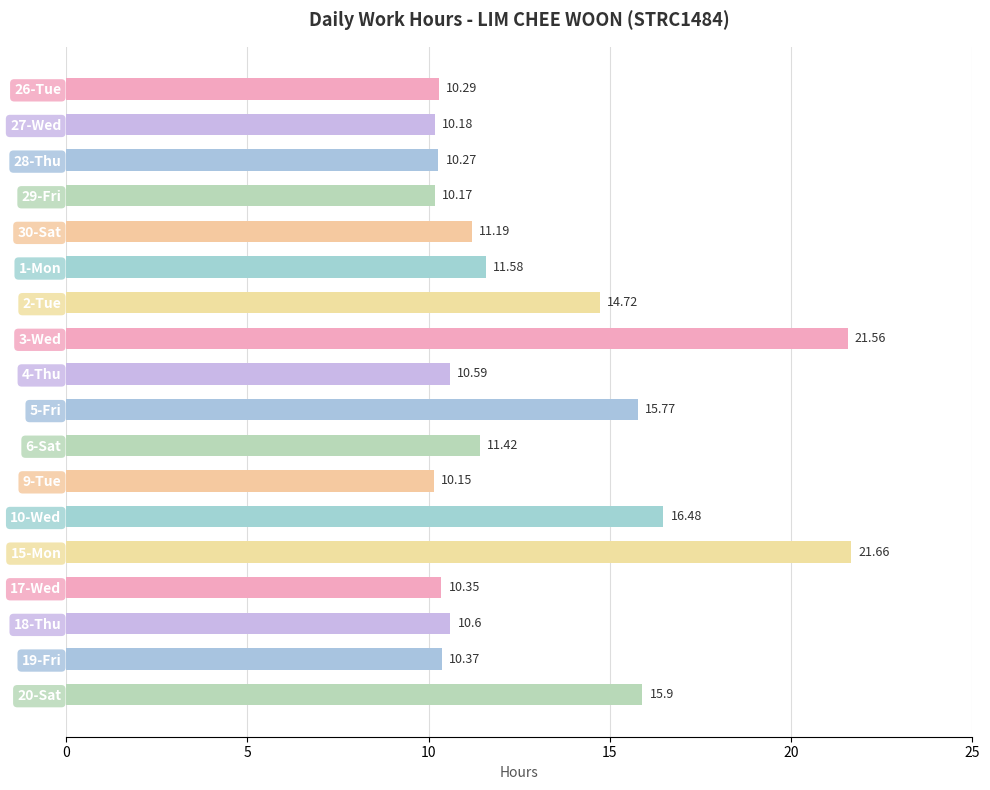

Which has a higher value, 5-Fri or 29-Fri?

5-Fri